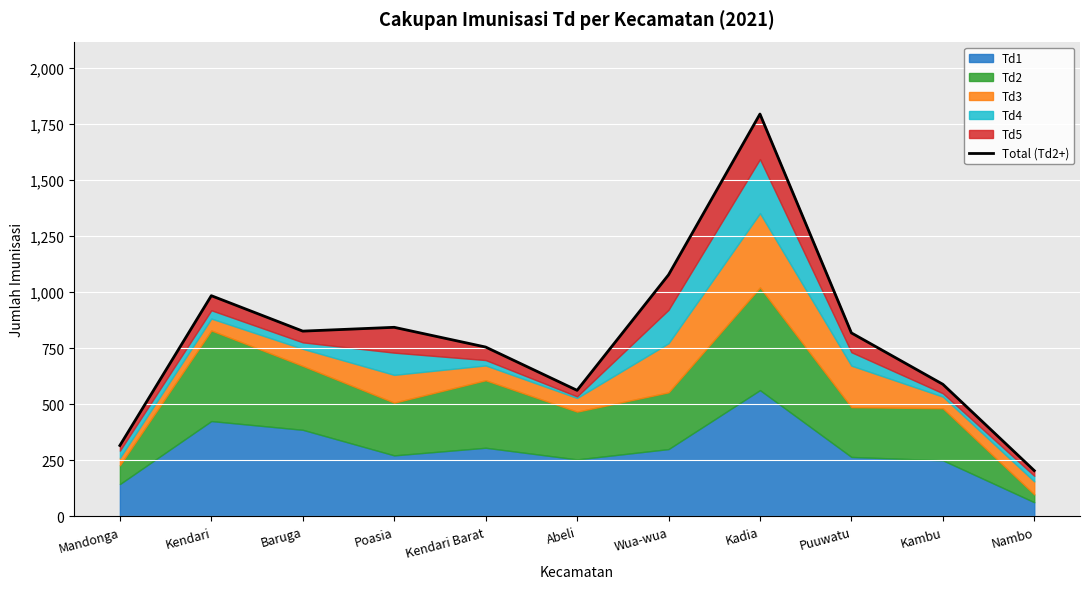

What position from the left is Nambo?

11